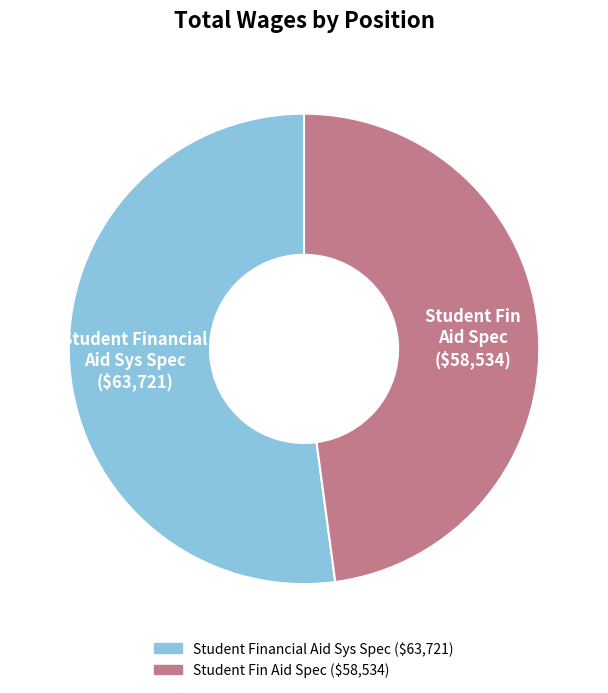

Is it true that Student Fin Aid Spec is 38% of the pie?

False